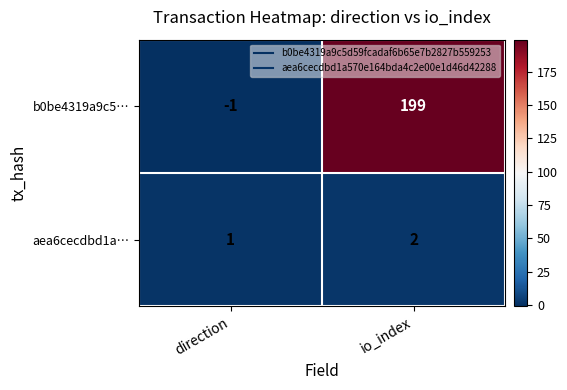

List the series in order of their overall mean, lowest first.

aea6cecdbd1a…, b0be4319a9c5…